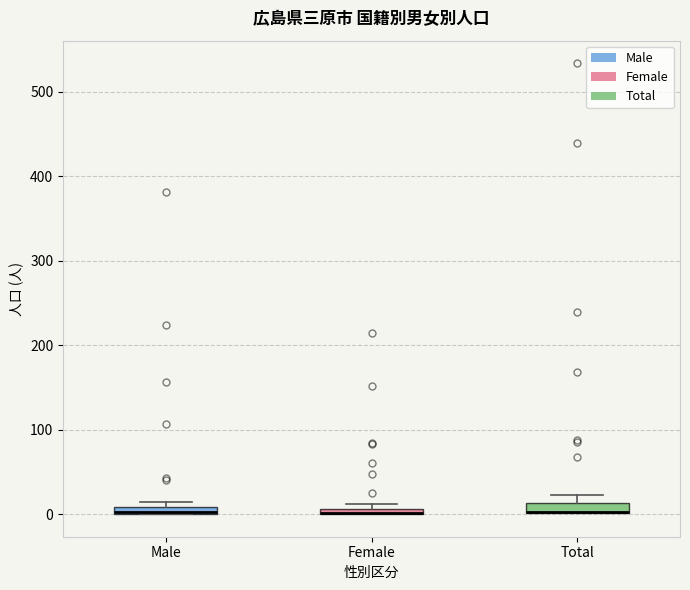

Where is the lower edge of the box for Total on the y-axis? The values are not printed on the chart, so give them approximately, as read against the axis.

0